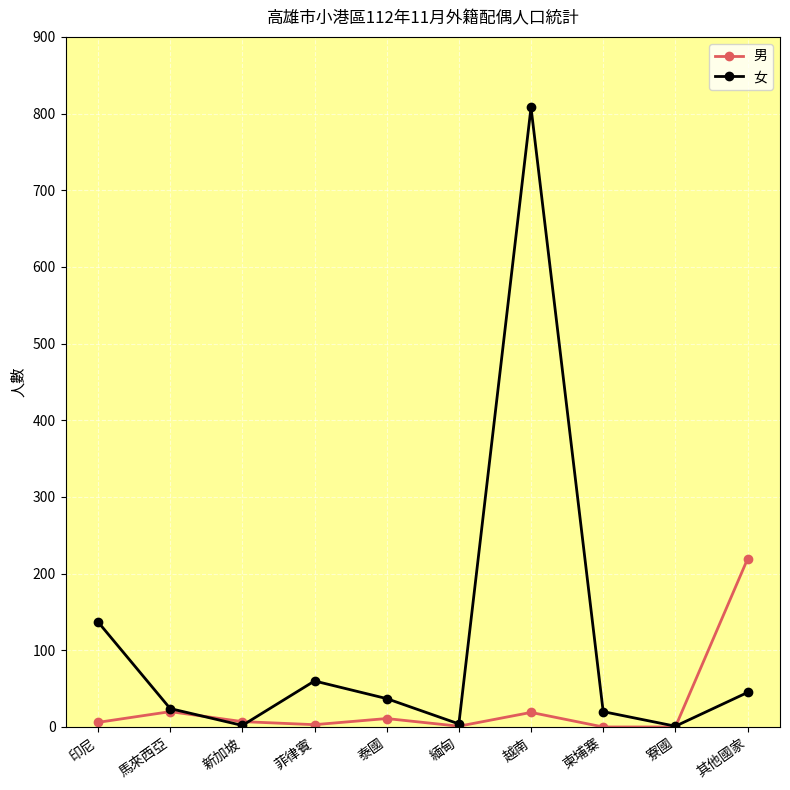

Which series has the largest total across all categories?

女